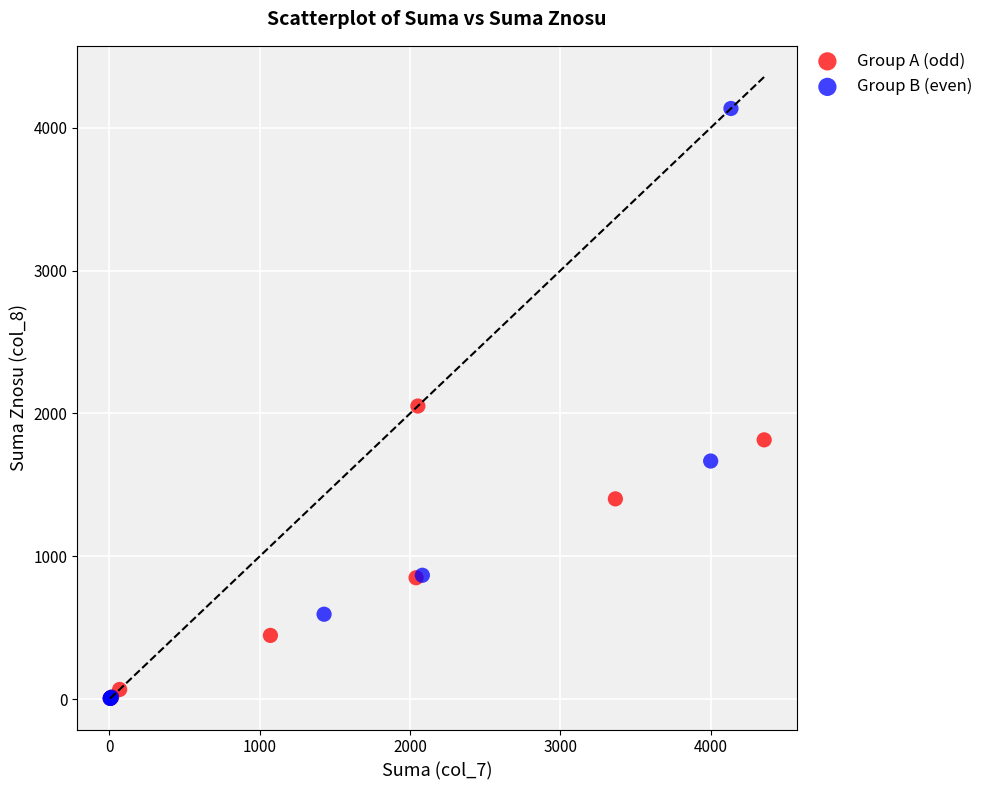

Which series has the largest Y range (max minus min)?

Group B (even)